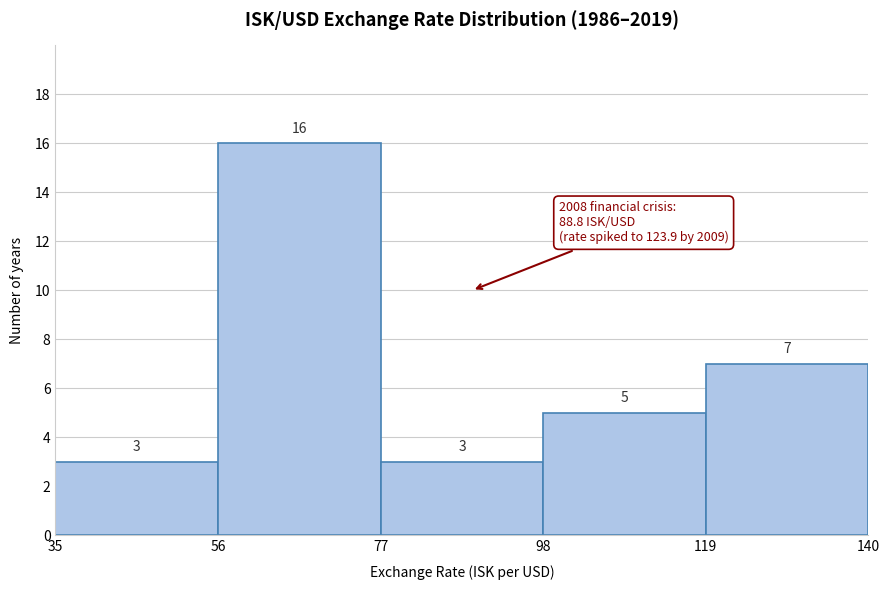

Reading left to right, list every bar in this chart as the range it spans on the x-axis followed by its height.

35 to 56: 3
56 to 77: 16
77 to 98: 3
98 to 119: 5
119 to 140: 7